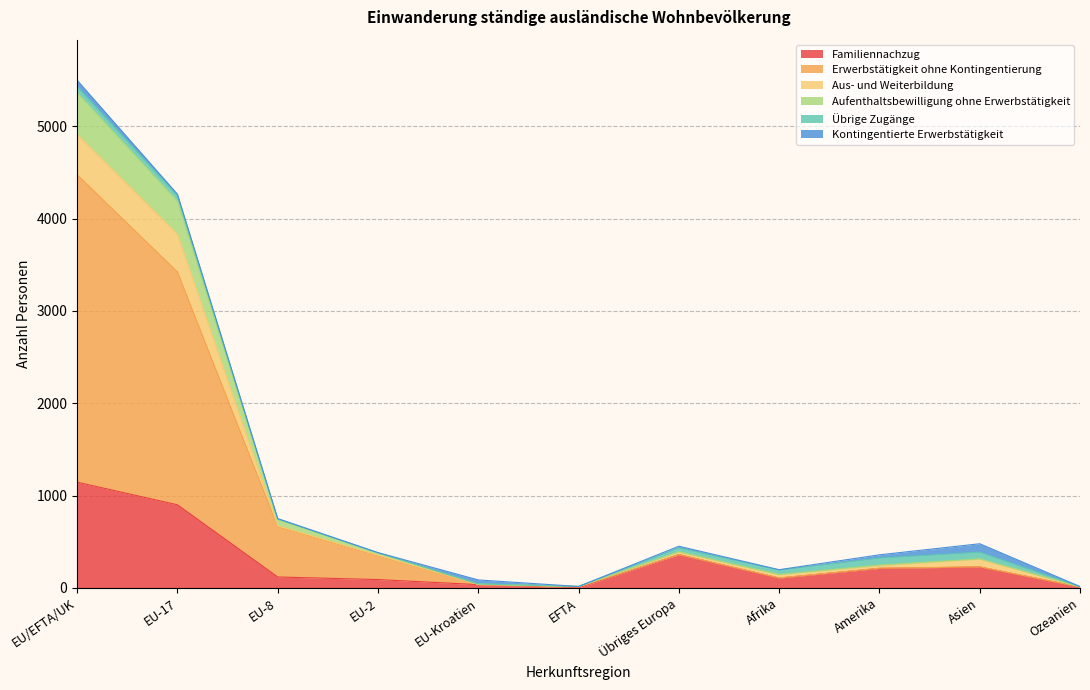

At which category is the sum across all series the highest?

EU/EFTA/UK